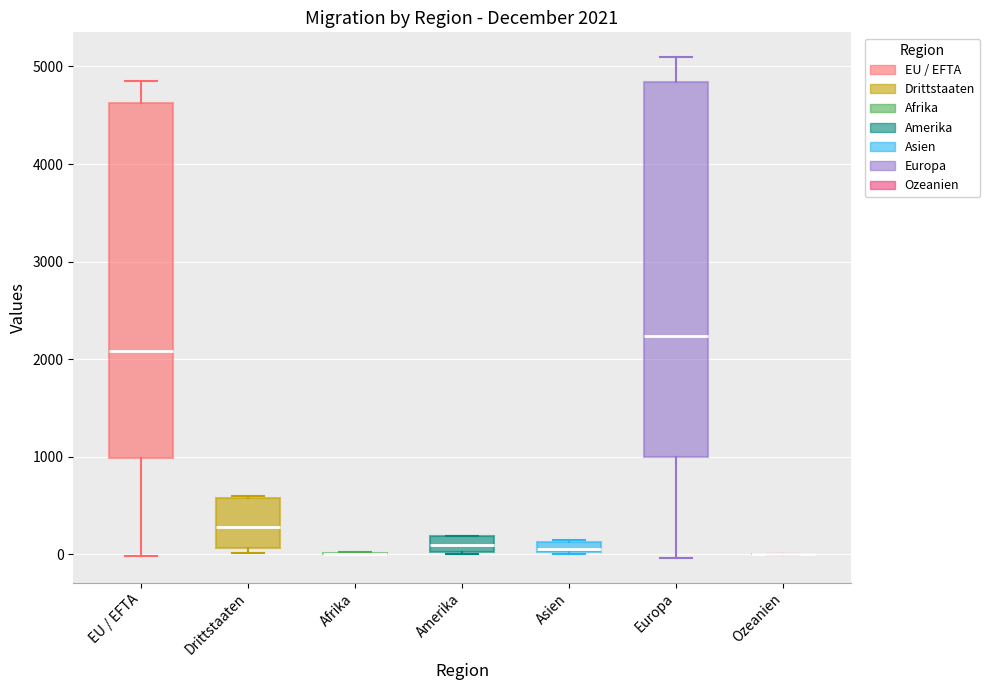

Which box is the tallest, from its lower edge to its upper edge?

Europa